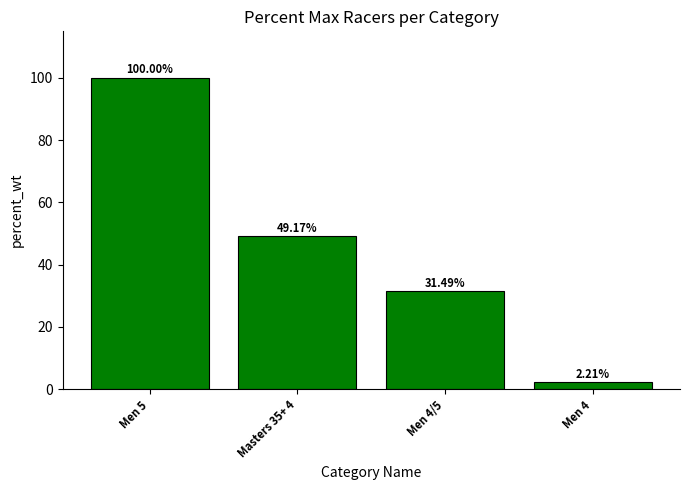

What is the ratio of the value at Men 5 to the value at Men 4/5?

3.2